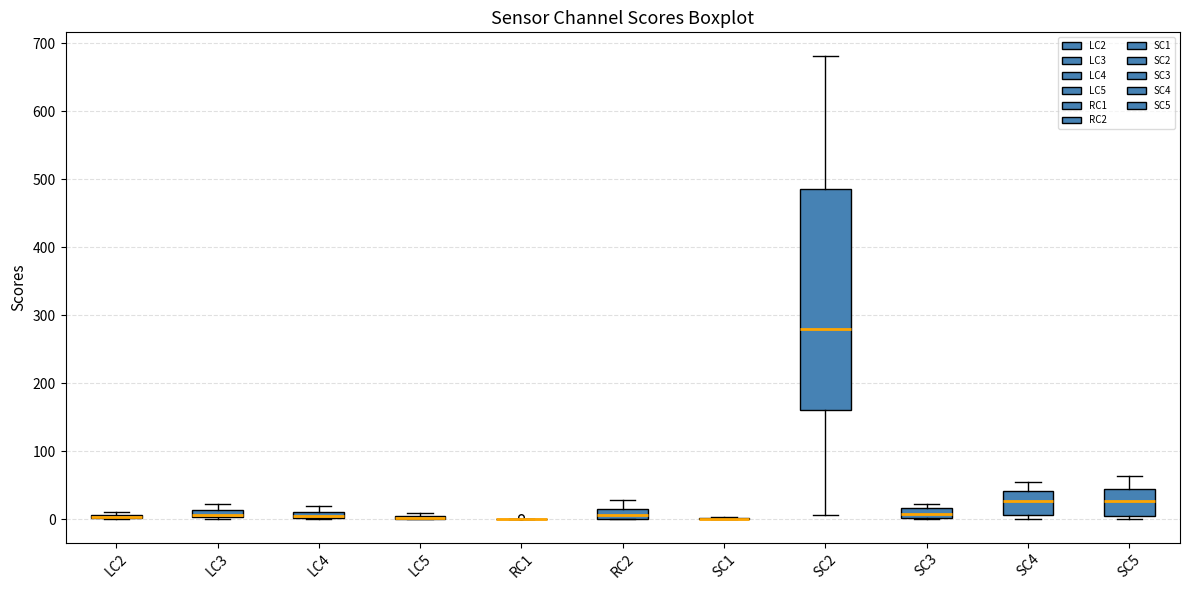

Where is the upper edge of the box for LC2 on the y-axis? The values are not printed on the chart, so give them approximately, as read against the axis.

10